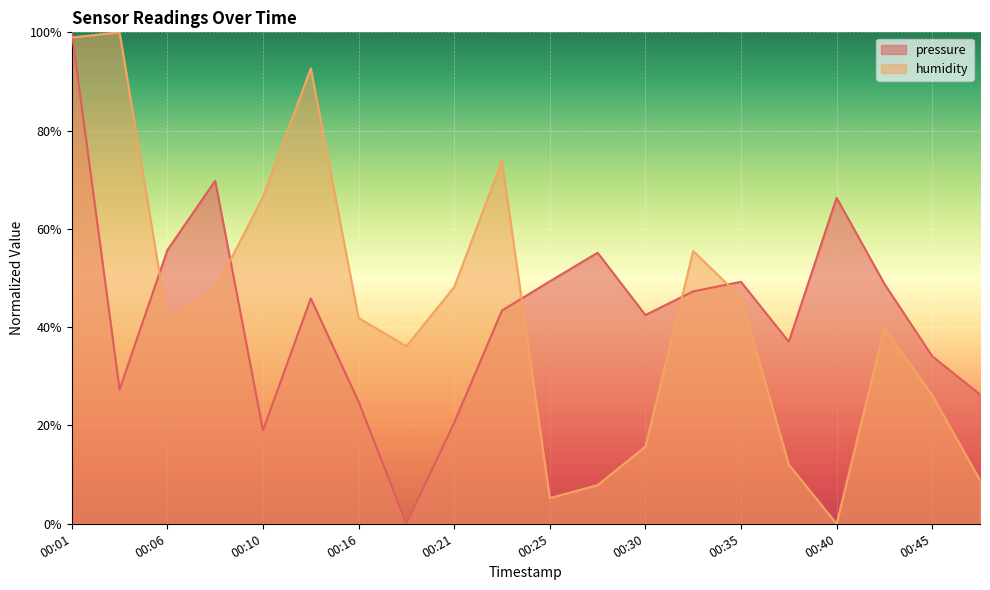

What is the average value of the pressure series?

43.1